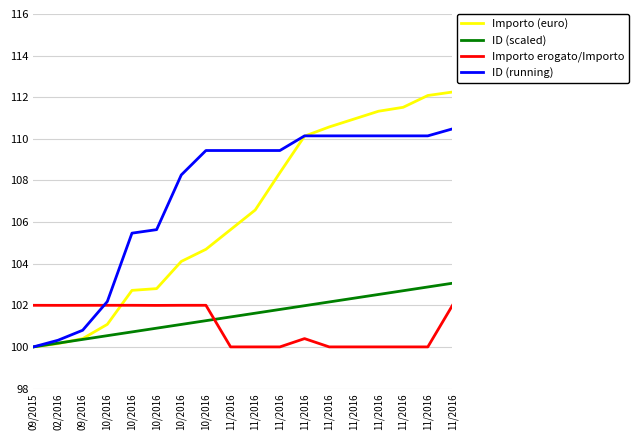

Which label corresponds to the smallest value in the chart?

09/2015